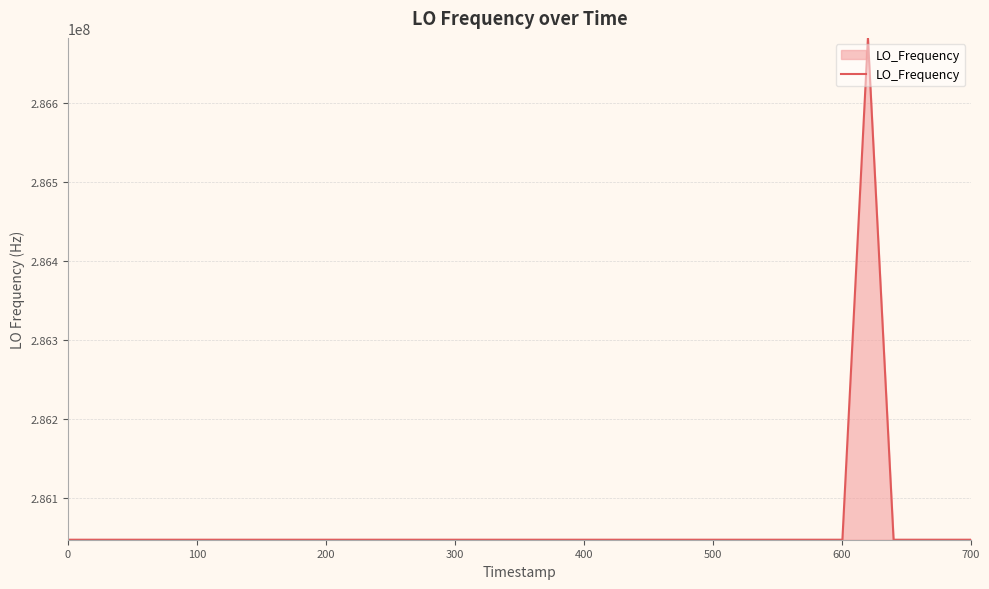

What is the difference between the maximum and minimum values?

635710.0